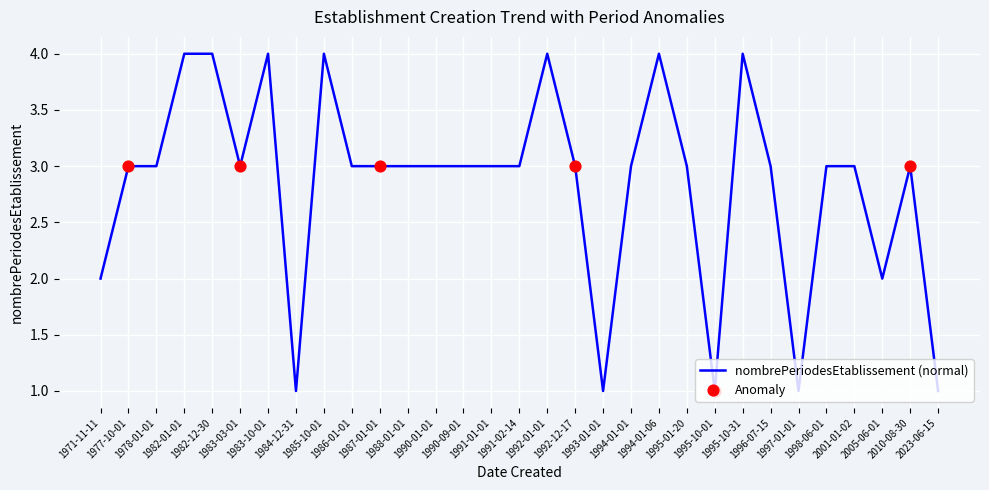

What is the difference between the maximum and minimum values?

3